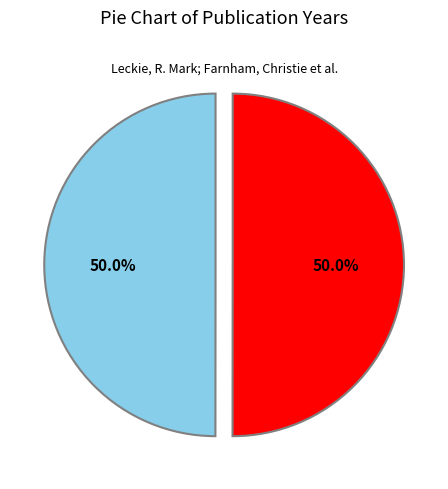

To the nearest percent, what percentage of the pie is Leckie, R. Mark; Farnham, Christie et al.?

50%